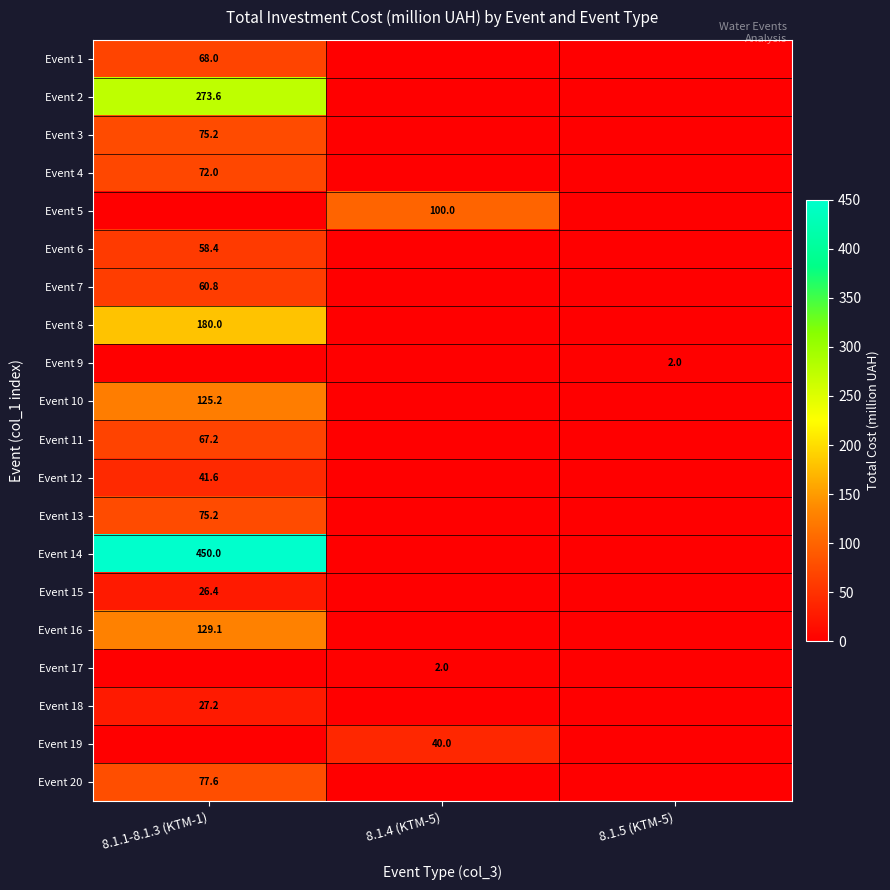

Which category has the highest value across all series?

8.1.1-8.1.3 (KTM-1)